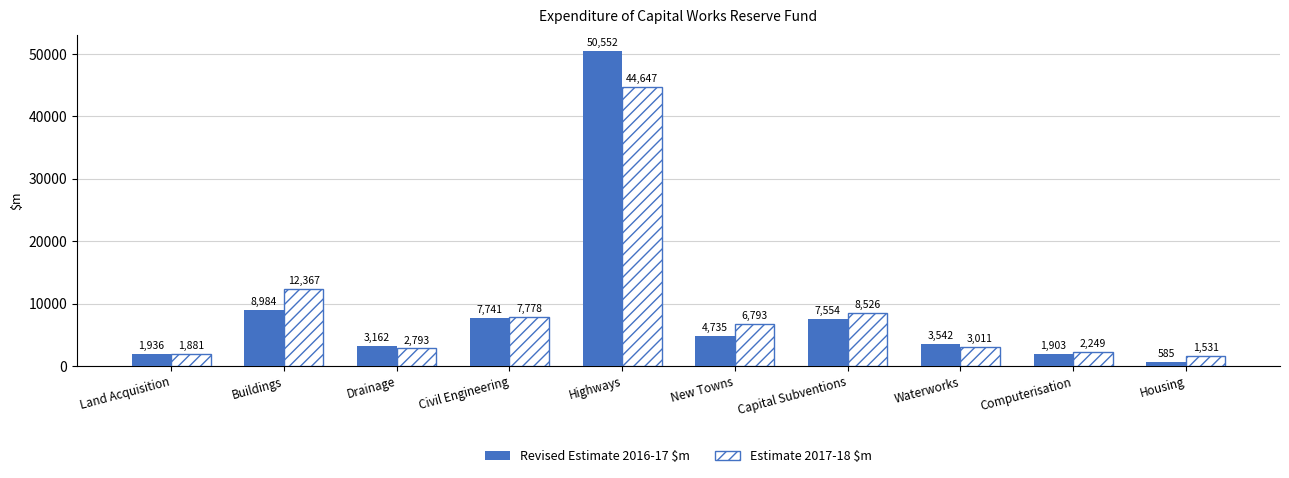

At which label does Estimate 2017-18 $m first exceed 6793?

Buildings